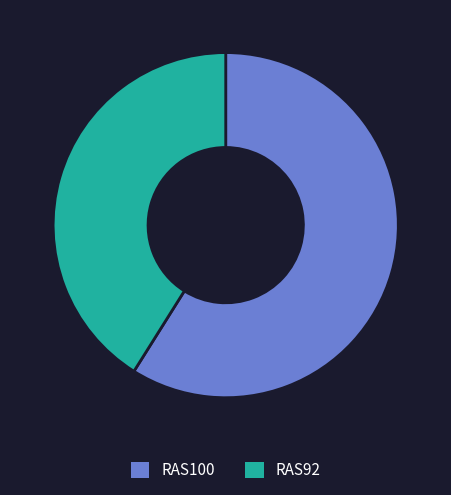

Combined, do RAS92 and RAS100 account for over 50%?

Yes